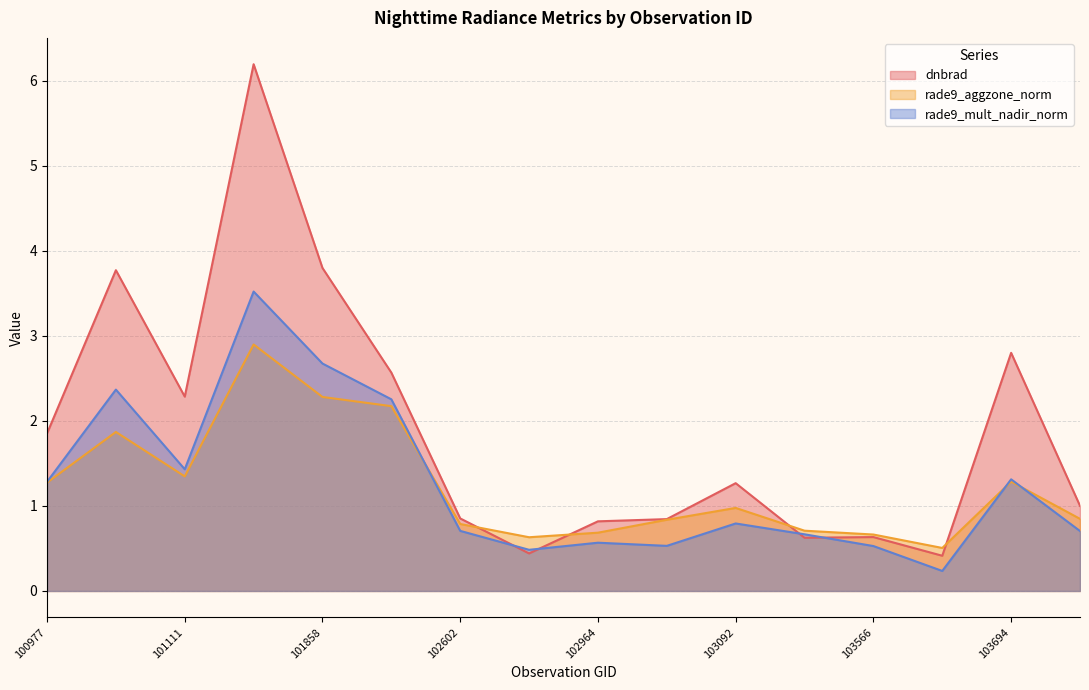

What is the total value across all series at 101986?

7.0